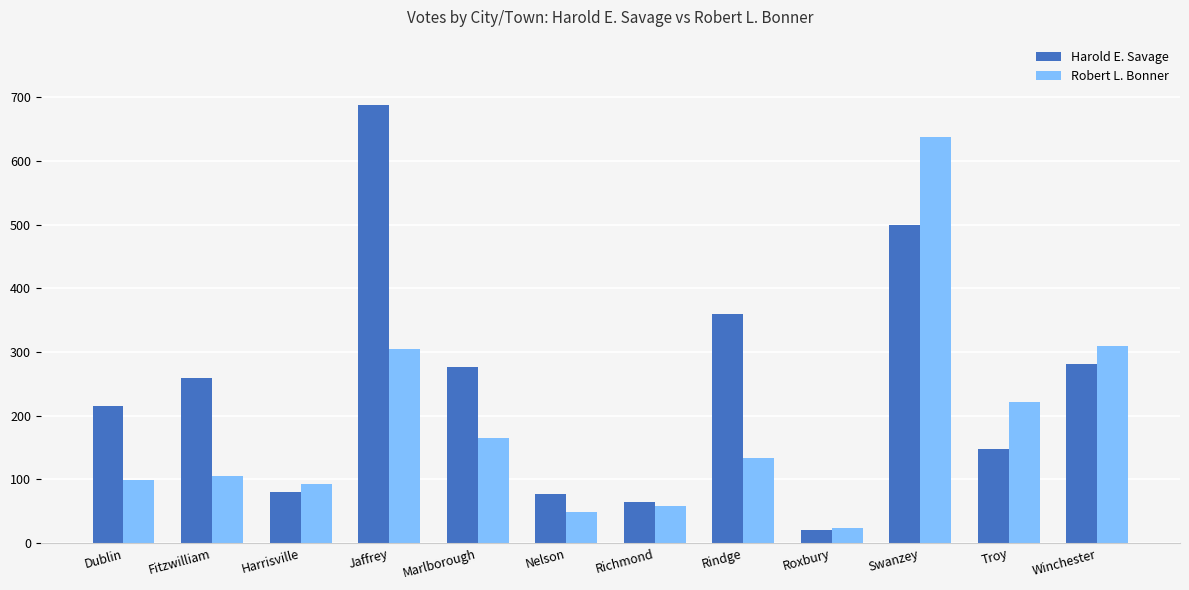

What is the value of the Robert L. Bonner bar at the 7th from the left?

58